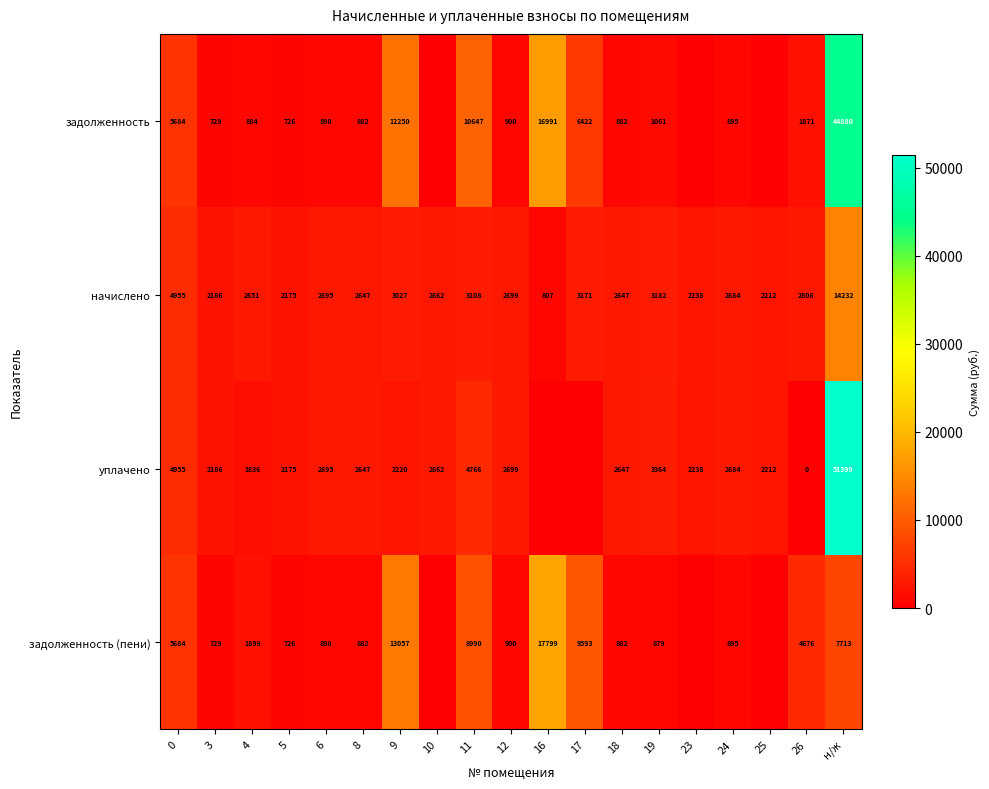

How many distinct data groups are displayed?

4